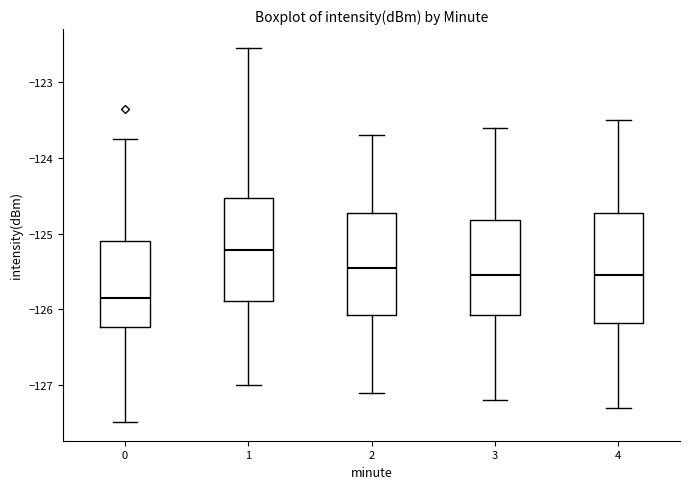

Which box's median line is the lowest?

0